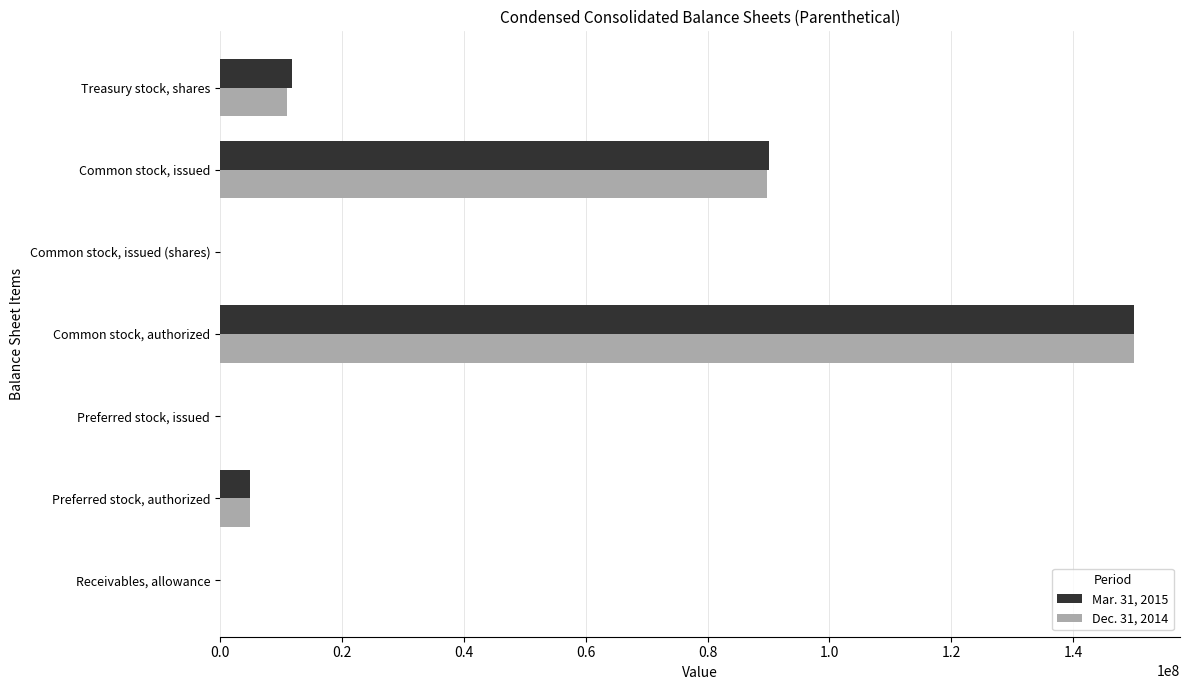

The Dec. 31, 2014 series shows 150000000 at Common stock, authorized. True or false?

True